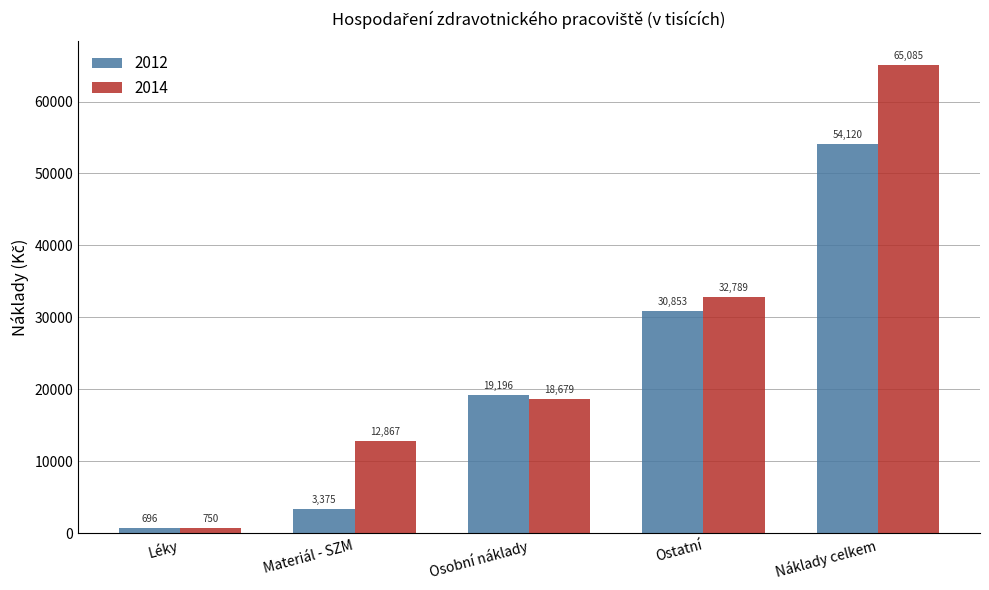

Which category has the lowest value across all series?

Léky